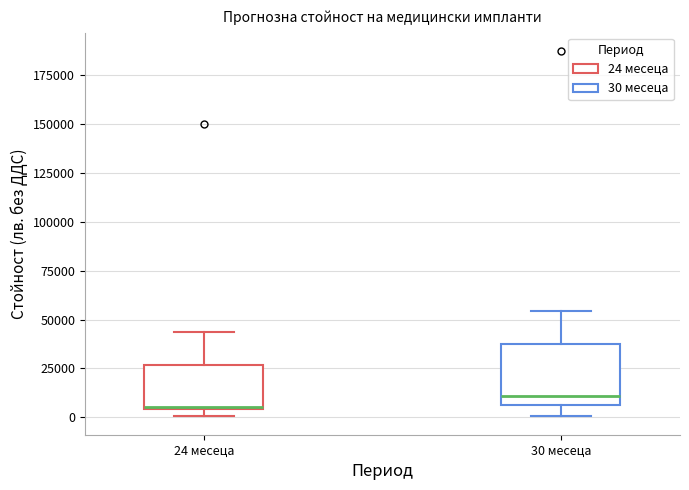

Reading left to right, read every box against the y-axis: the position of its median line, the range the box covers, and the ends of its whiskers. The values are not printed on the chart, so give them approximately, as read against the axis.

24 месеца: median 5000, box 5000 to 25000, whiskers 0 to 45000
30 месеца: median 10000, box 5000 to 35000, whiskers 0 to 55000